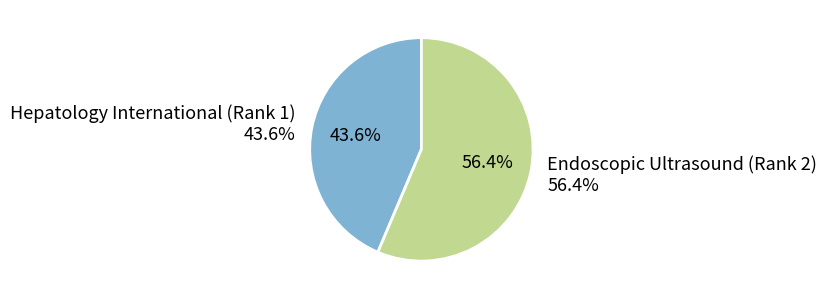

Between Endoscopic Ultrasound (Rank 2) and Hepatology International (Rank 1), which is larger?

Endoscopic Ultrasound (Rank 2)